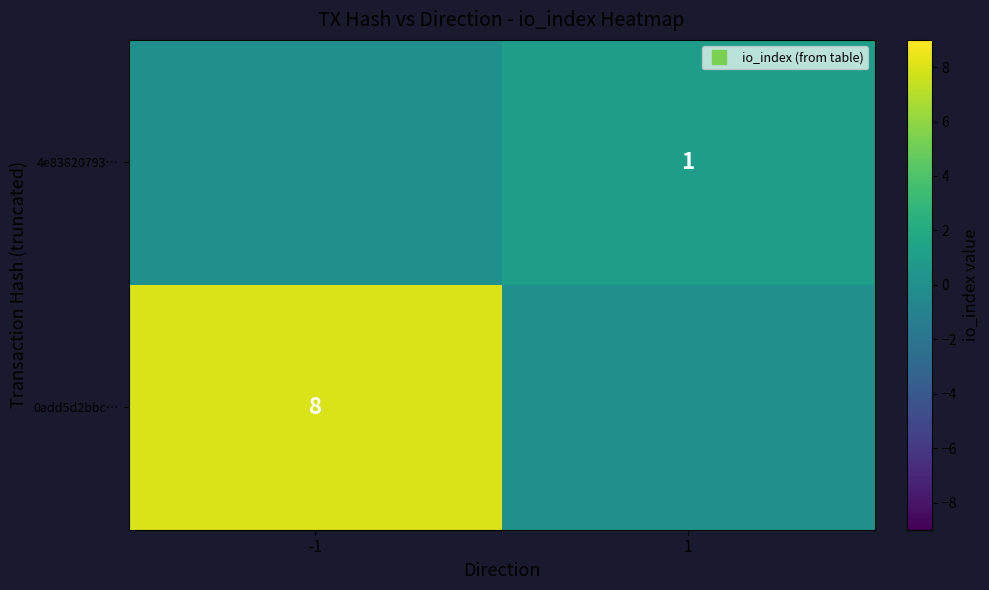

Is it true that 0add5d2bbc… equals 5 at 1?

False